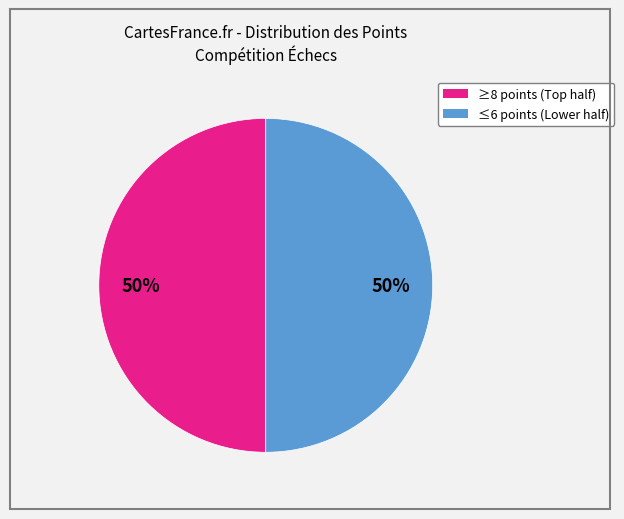

What is the largest slice in the pie chart?

8 points